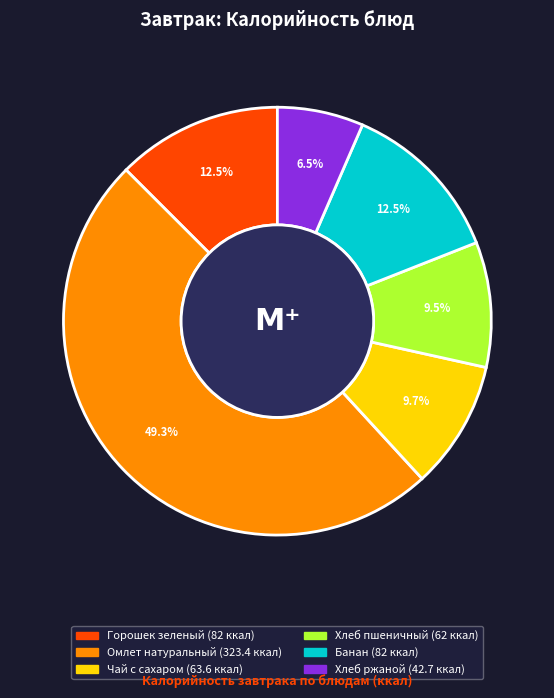

Which category has the biggest portion of the pie?

Омлет натуральный